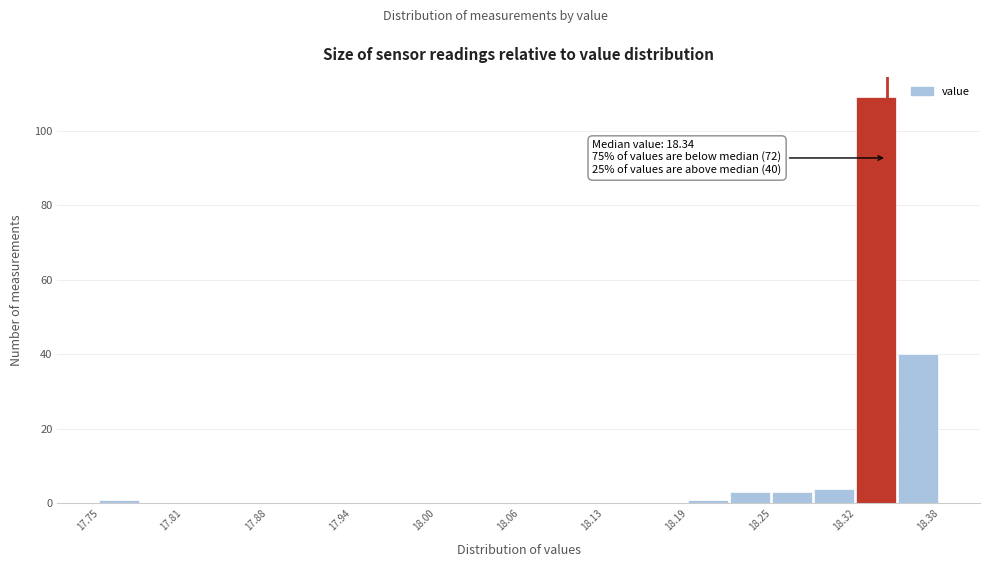

Read against the x-axis, roughly where is the centre of the tallest bar?

18.33